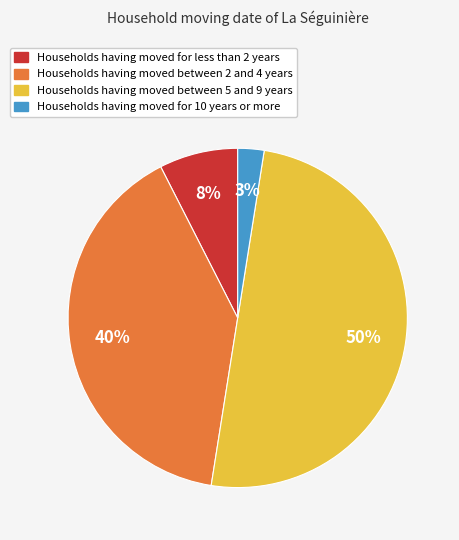

How many slices are in this pie chart?

4